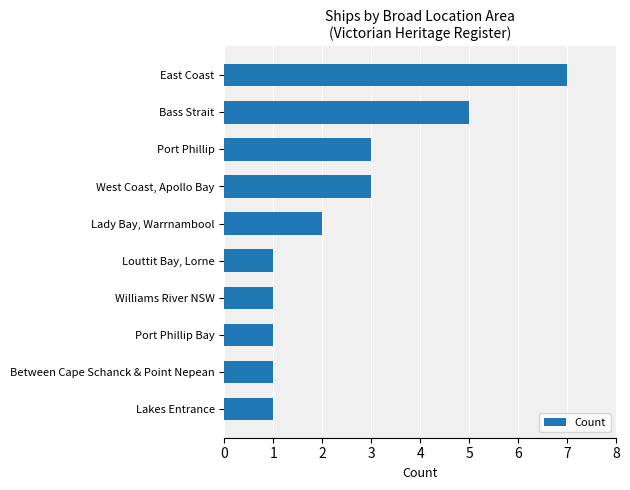

What is the maximum value shown in the chart?

7